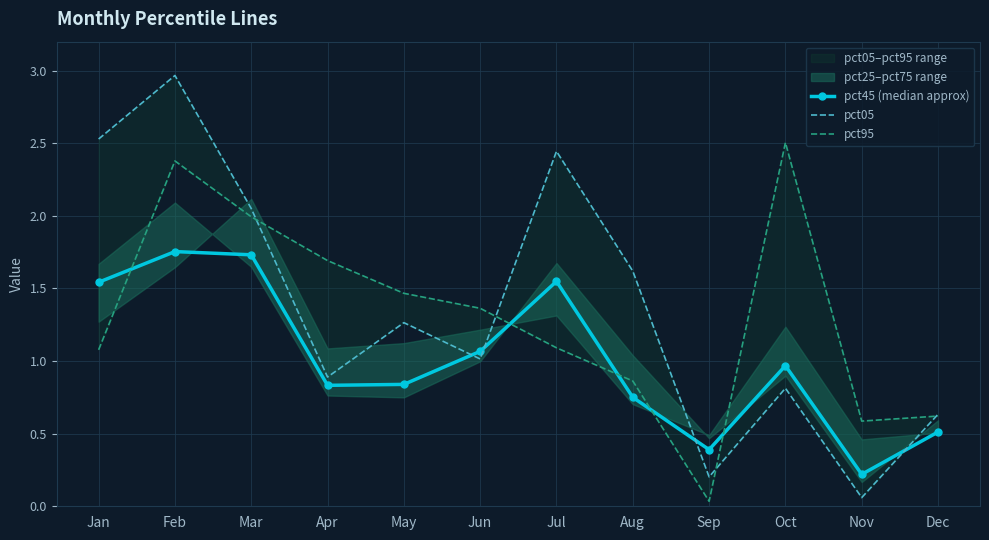

Which series changed the most between Aug and Nov?

pct05